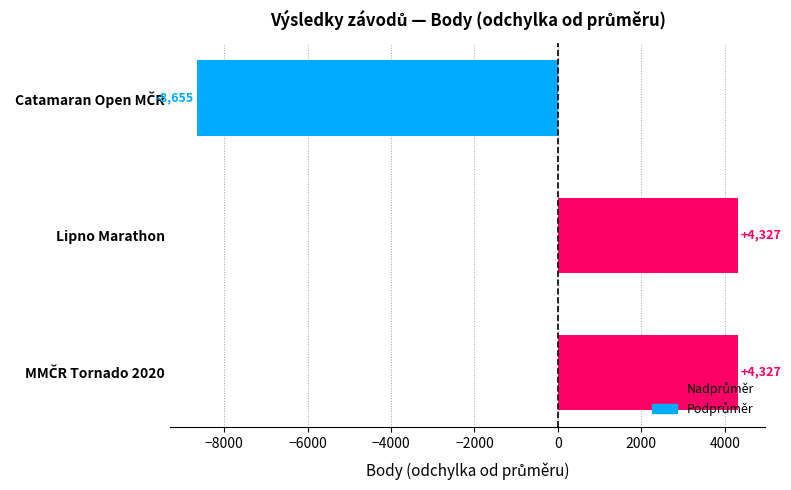

The chart shows a value of 4327.3 at Lipno Marathon. True or false?

True